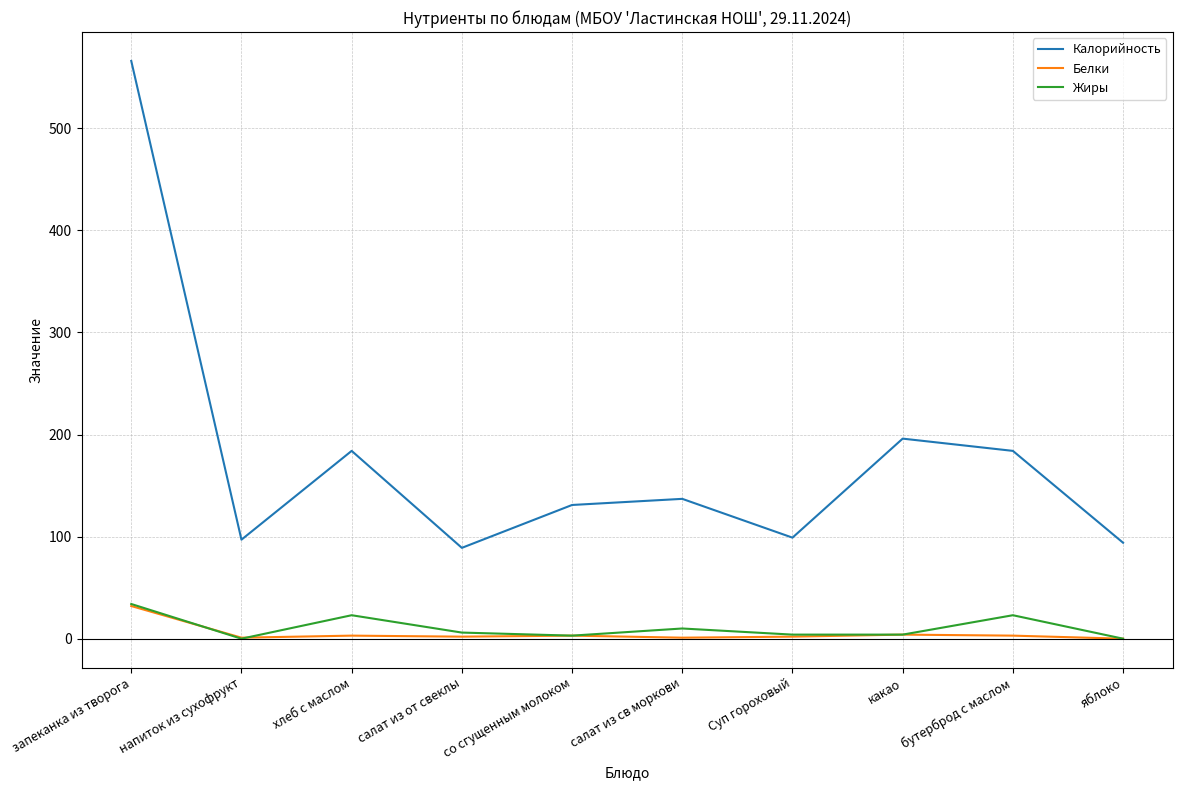

What is the maximum value for Жиры?

34